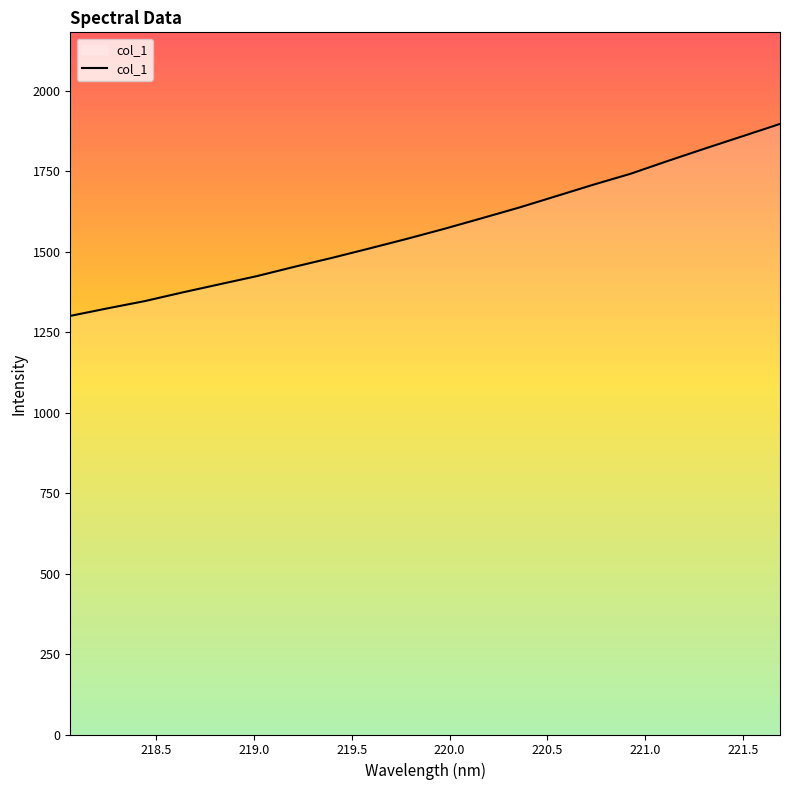

What is the greatest value displayed?

1896.9